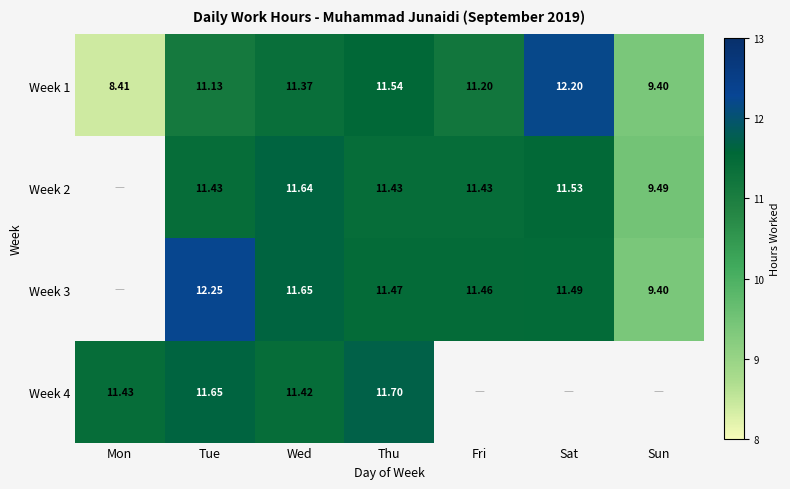

Which category has the highest value in the Week 1 series?

Sat